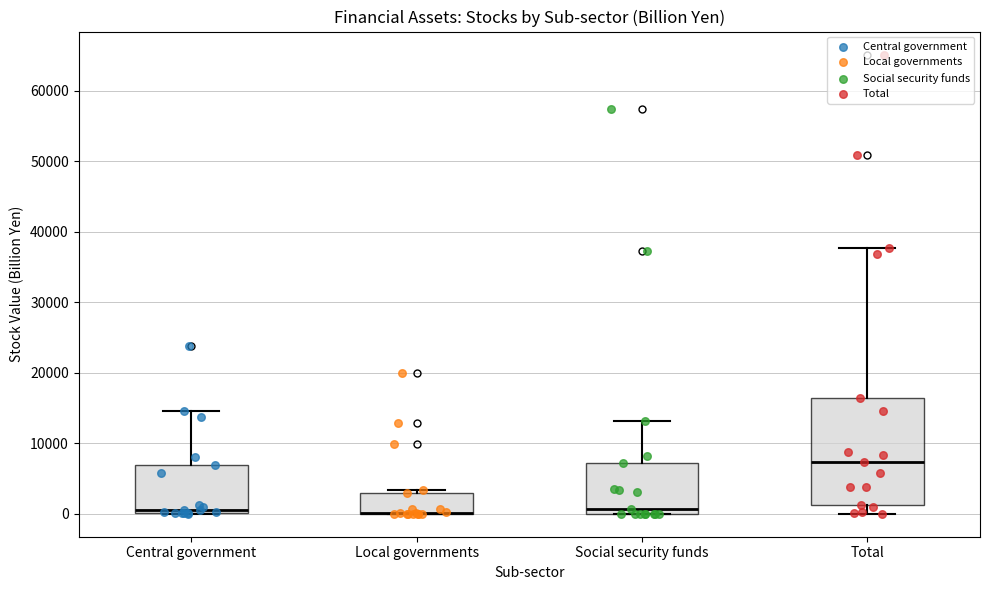

Where is the lower edge of the box for Total on the y-axis? The values are not printed on the chart, so give them approximately, as read against the axis.

1000